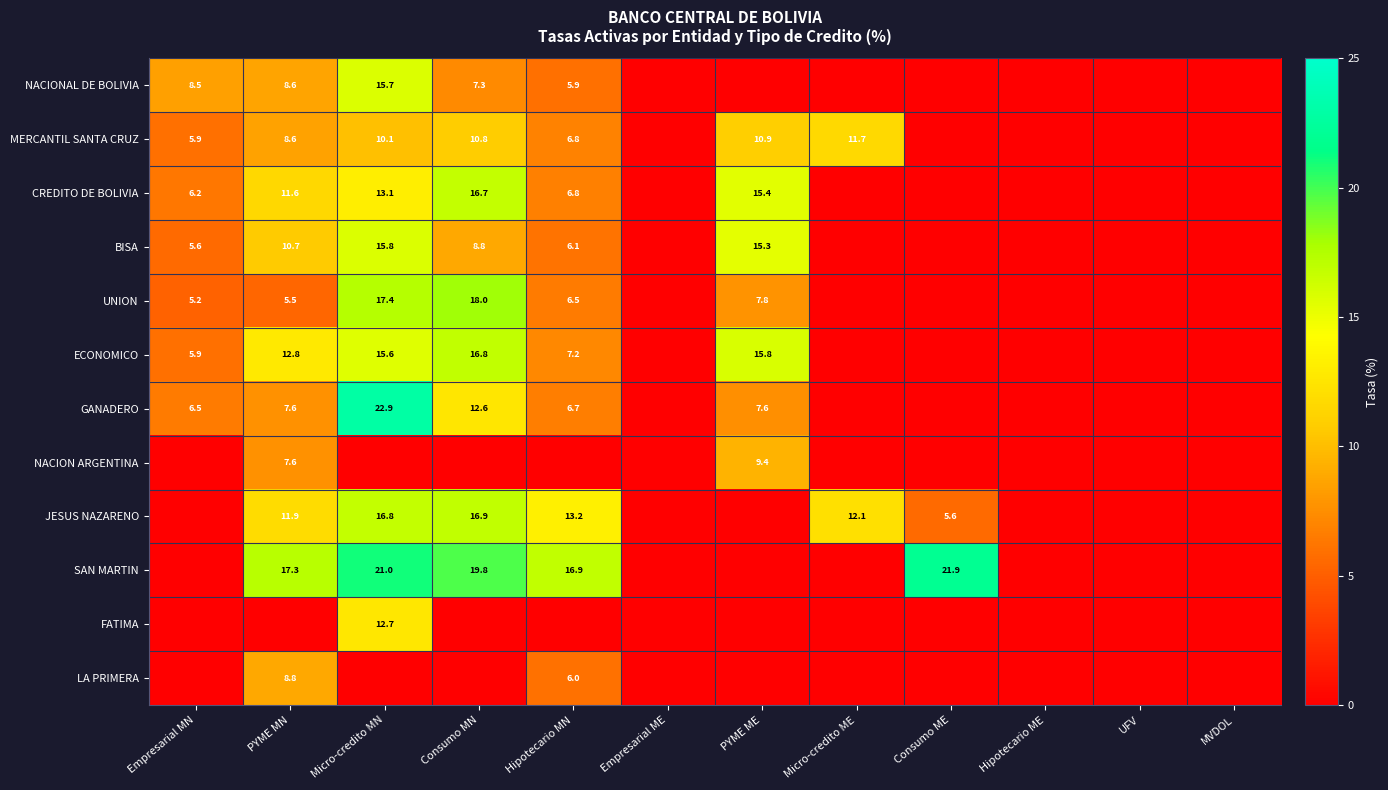

True or false: LA PRIMERA has a value of 6.0 at Hipotecario MN.

True